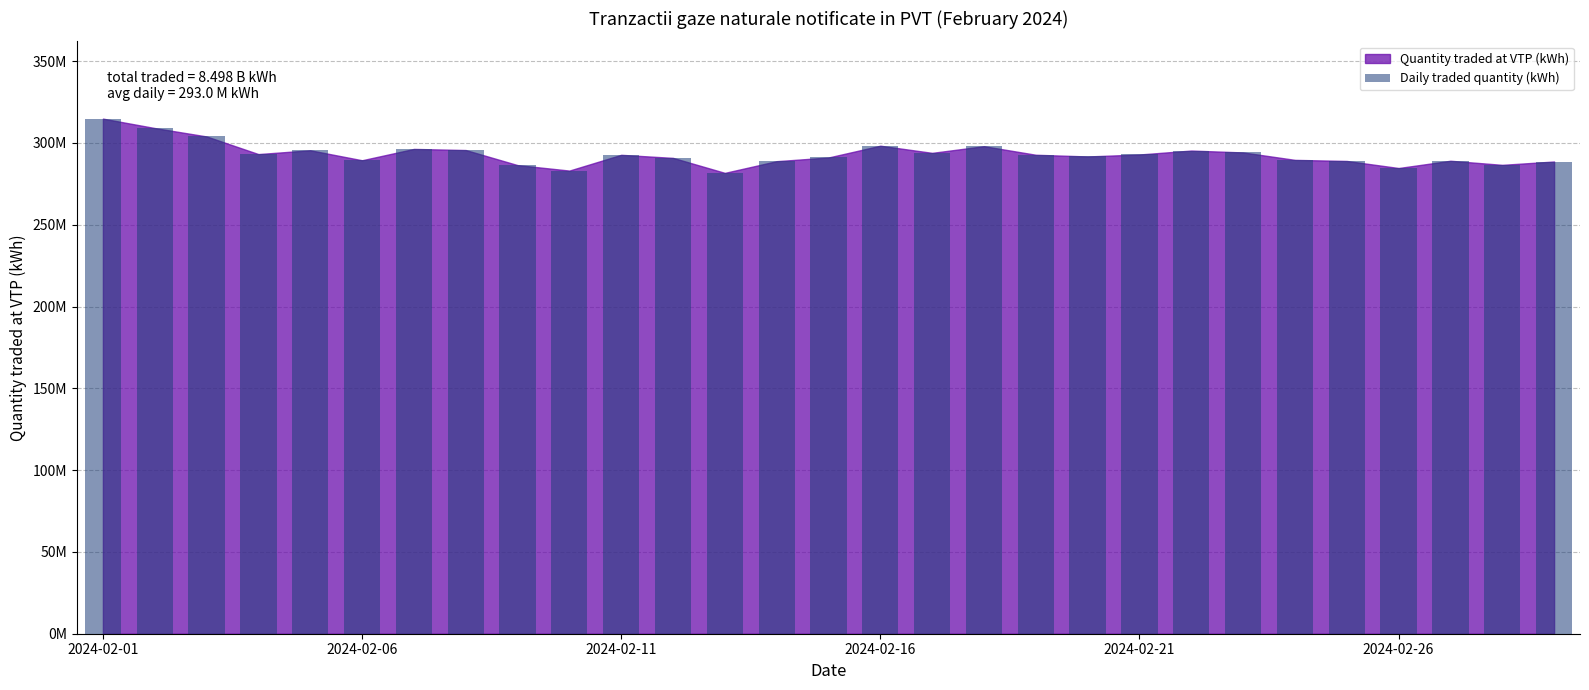

Does the chart contain any negative values?

No